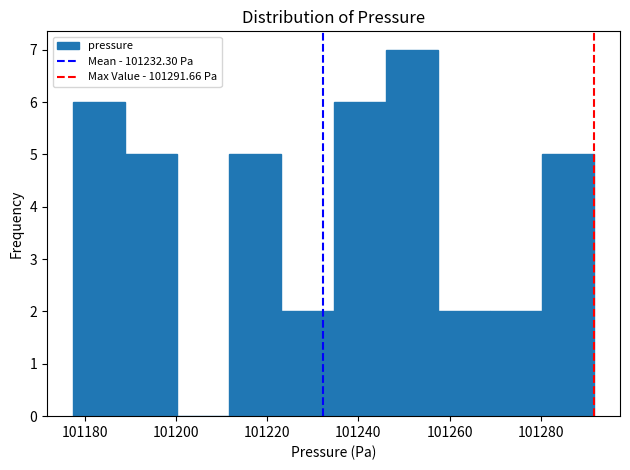

Reading left to right, transcribe this chart: for each bar, give the range it covers on the x-axis and its height. Neither the bar edges nor the heights are printed on the chart, so give them approximately, as read against the axes.

101178 to 101188: 6
101188 to 101200: 5
101200 to 101212: 0
101212 to 101224: 5
101224 to 101234: 2
101234 to 101246: 6
101246 to 101258: 7
101258 to 101268: 2
101268 to 101280: 2
101280 to 101292: 5